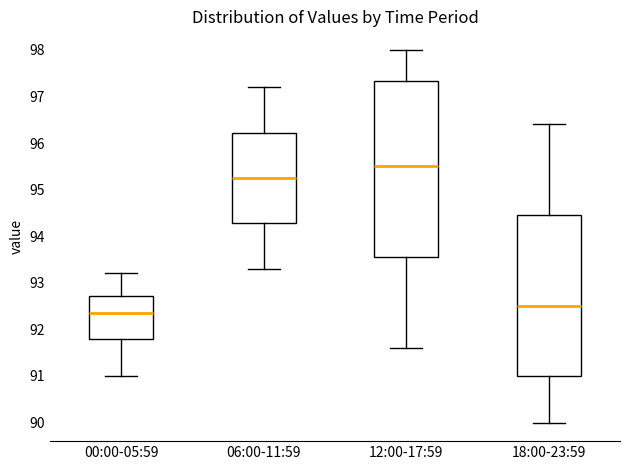

Where is the upper edge of the box for 12:00-17:59 on the y-axis? The values are not printed on the chart, so give them approximately, as read against the axis.

97.3